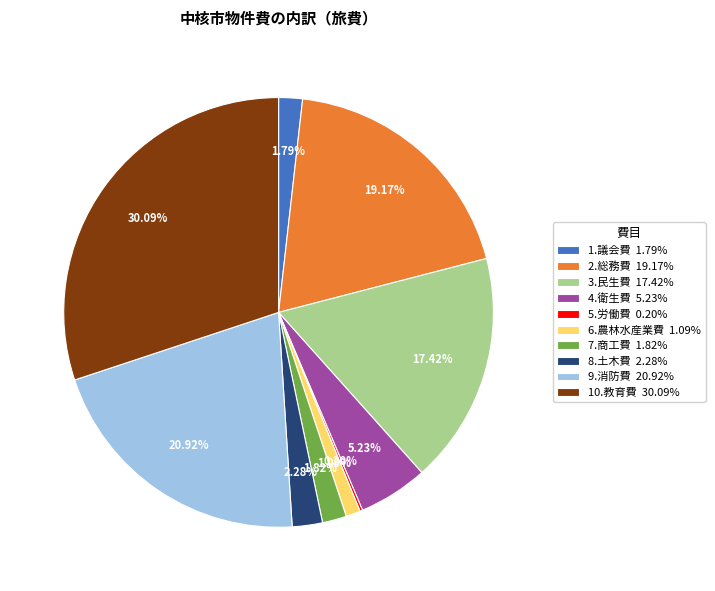

Does any single category account for the majority?

No